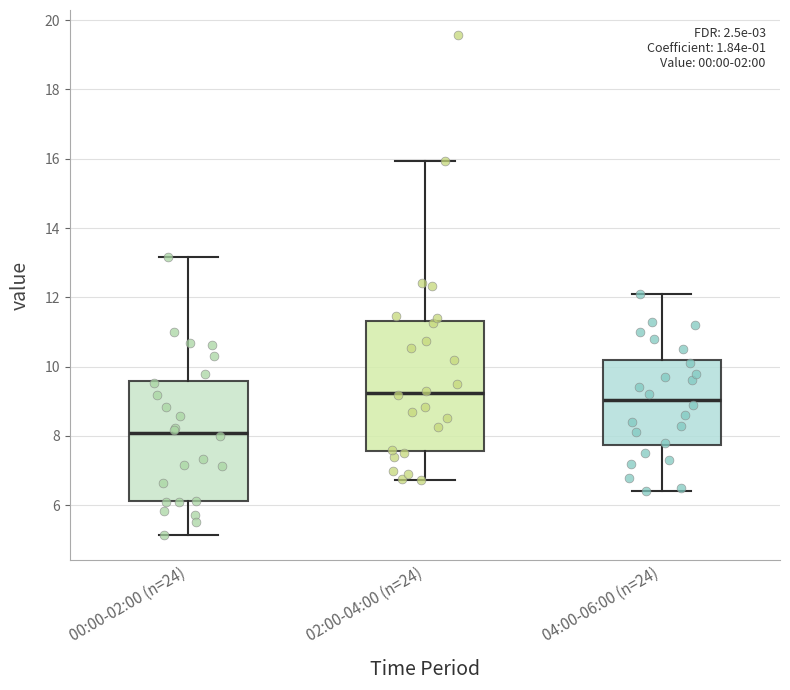

Where does the median line of the box for 02:00-04:00 (n=24) sit on the y-axis? The values are not printed on the chart, so give them approximately, as read against the axis.

9.2